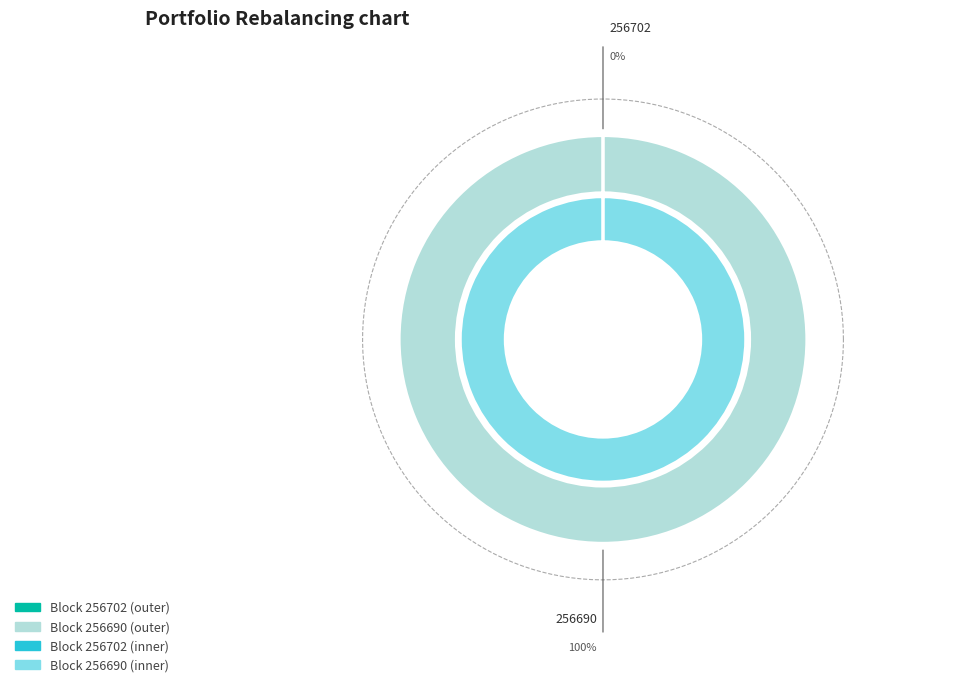

Is there a majority slice in this chart?

Yes